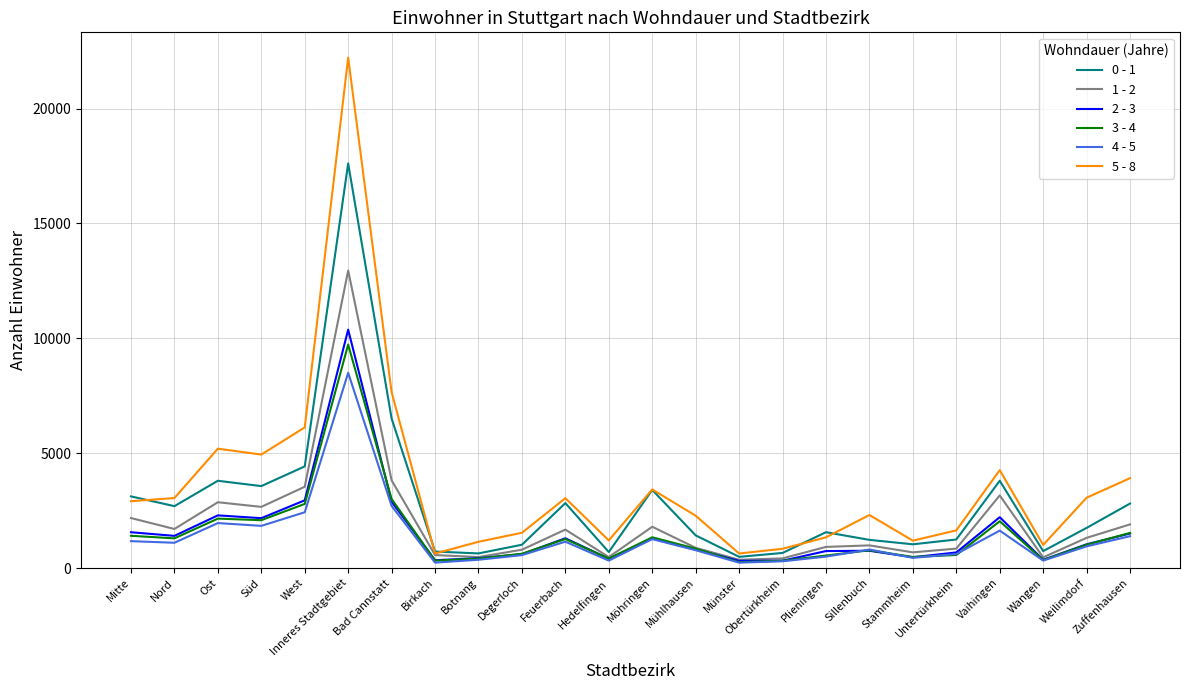

At which label does 1 - 2 reach its peak?

Inneres Stadtgebiet